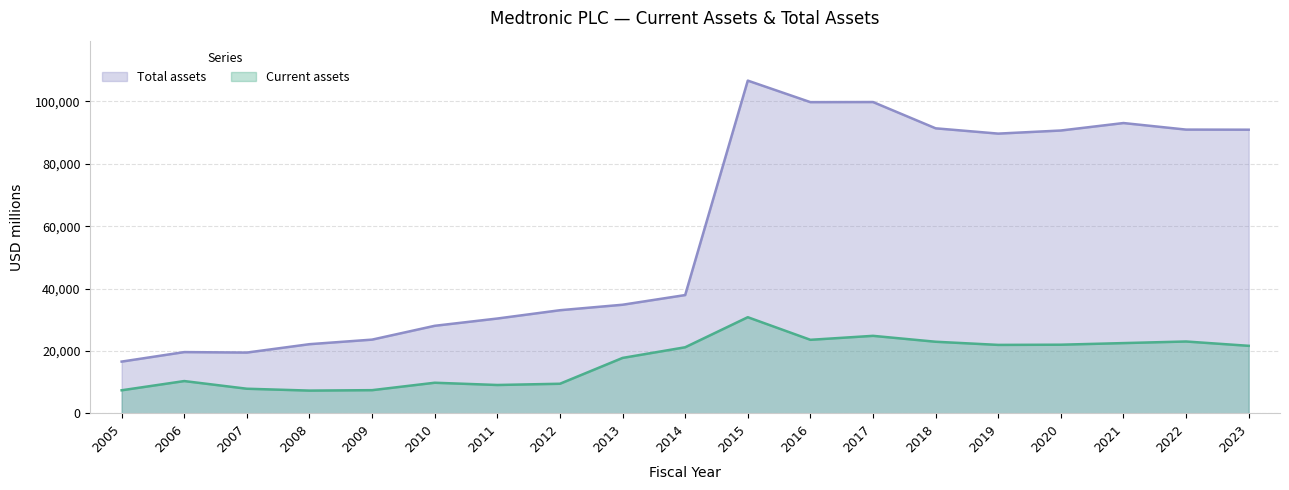

True or false: Total assets and Current assets cross at least once.

False